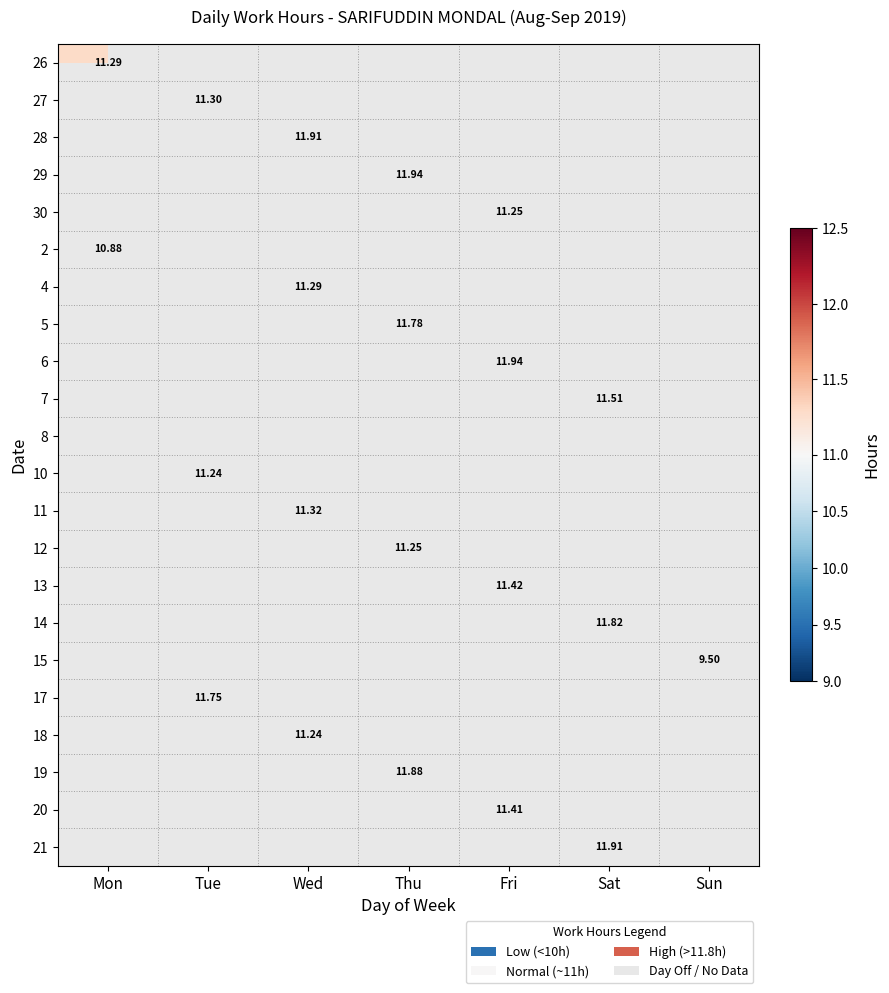

Which label corresponds to the largest value in the chart?

Thu